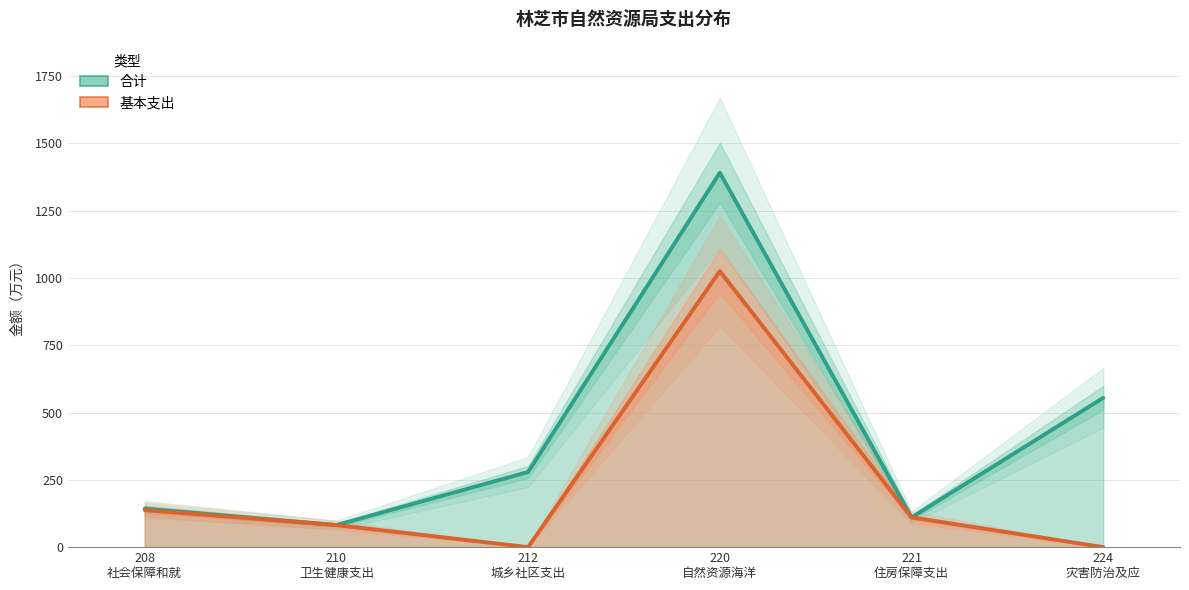

Is the value of 合计 at 224
灾害防治及应 greater than the value of 基本支出 at 221
住房保障支出?

Yes